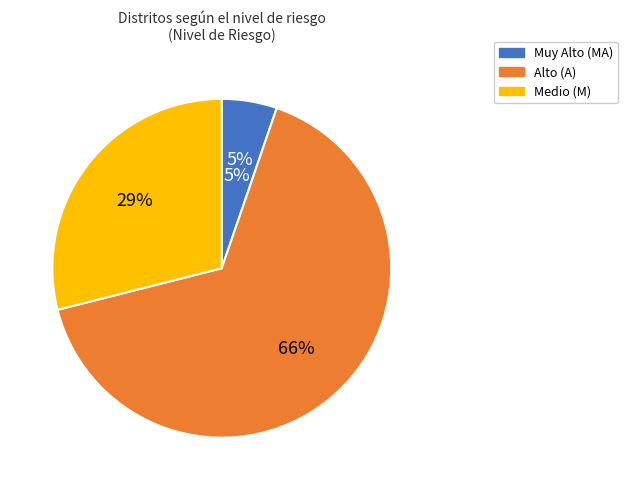

Rank the categories by value from lowest to highest.

MA, M, A